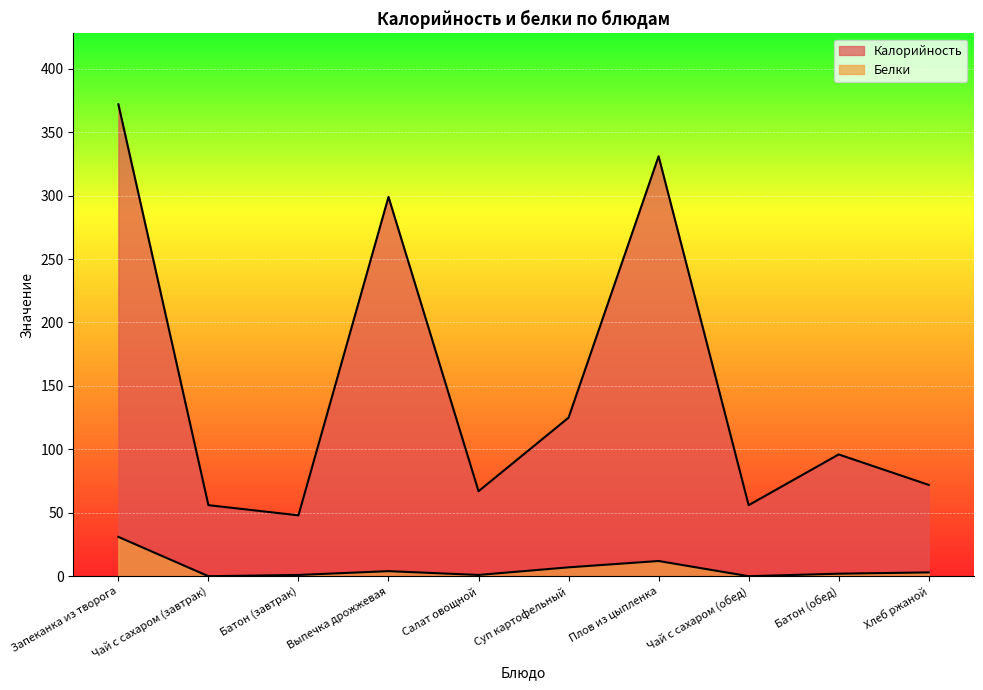

What is the label of the 3rd point from the left?

Батон (завтрак)